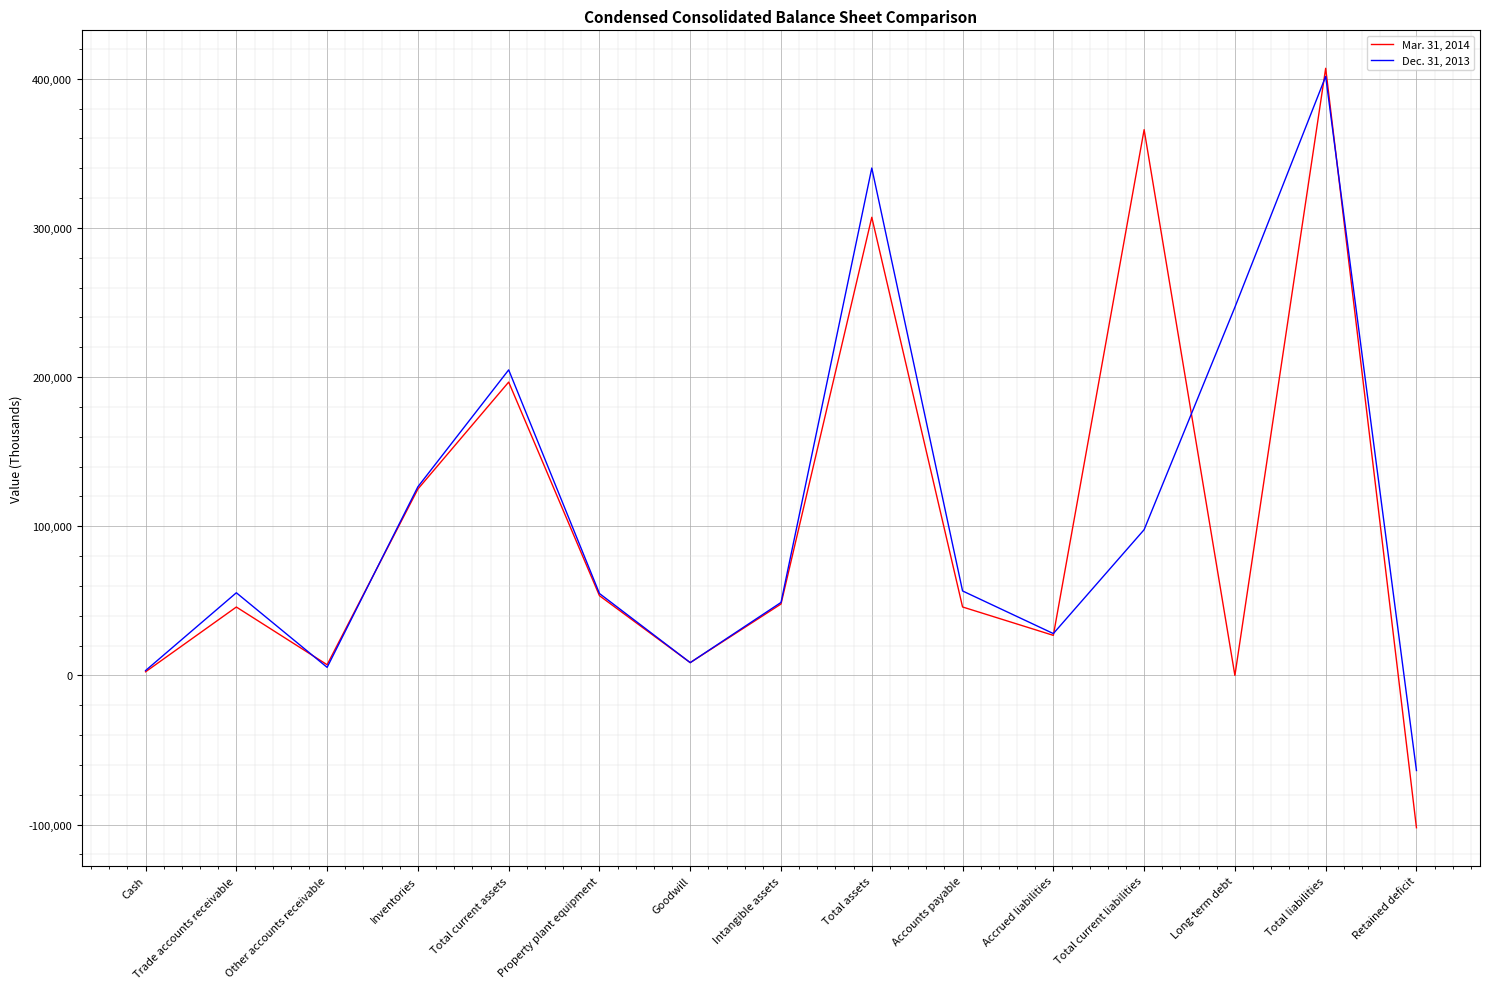

At which category is the sum across all series the highest?

Total liabilities